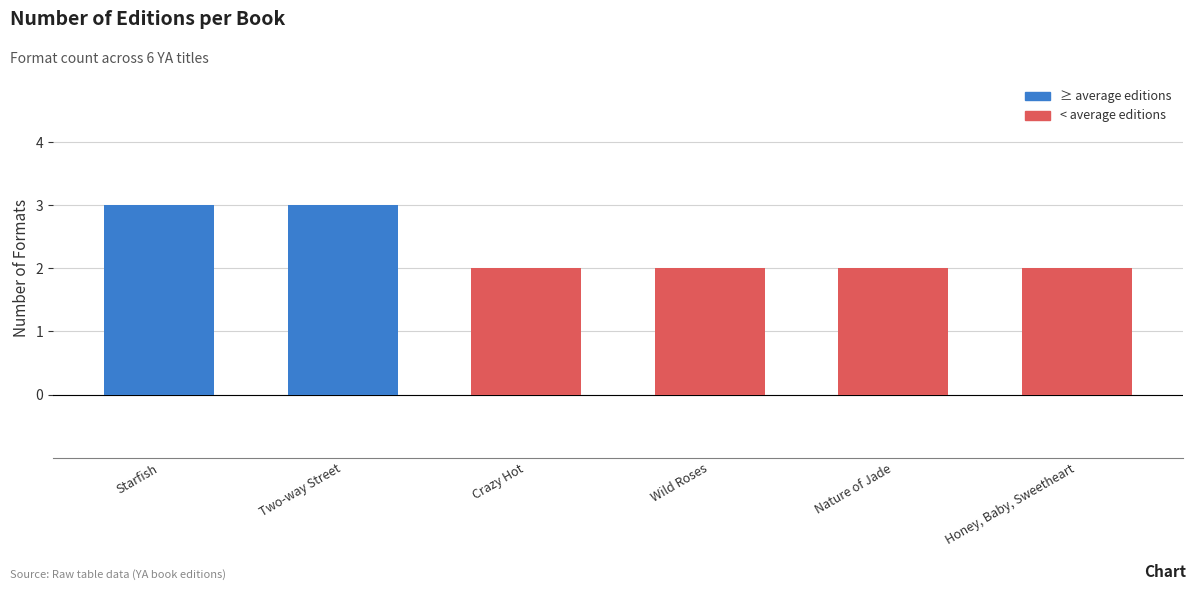

Is it true that the value at Nature of Jade is 1?

False